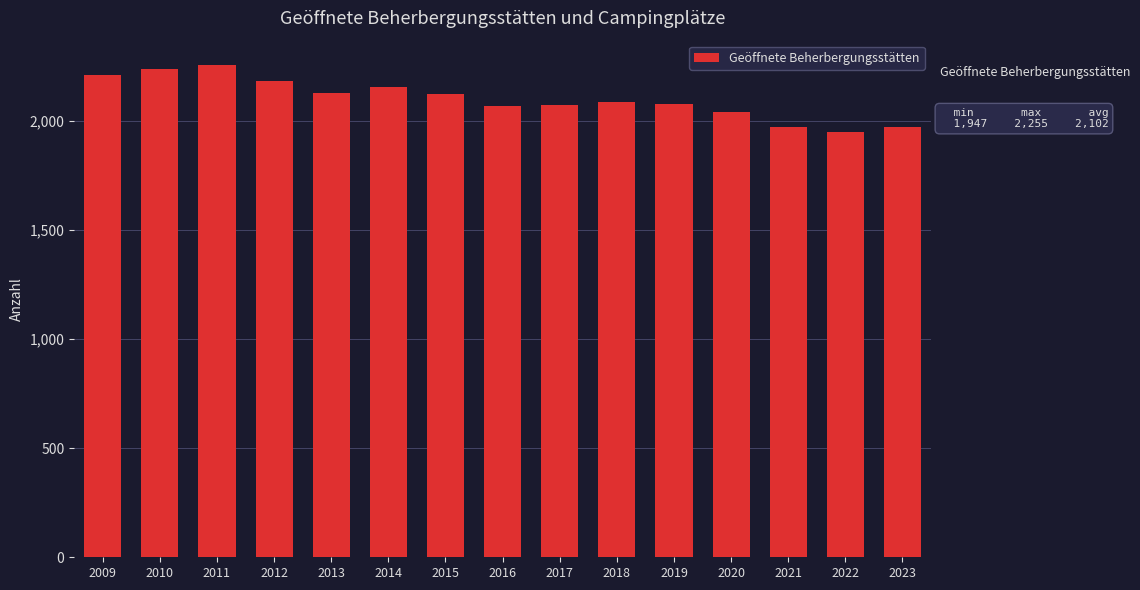

What is the value of the 13th bar from the left?

1973